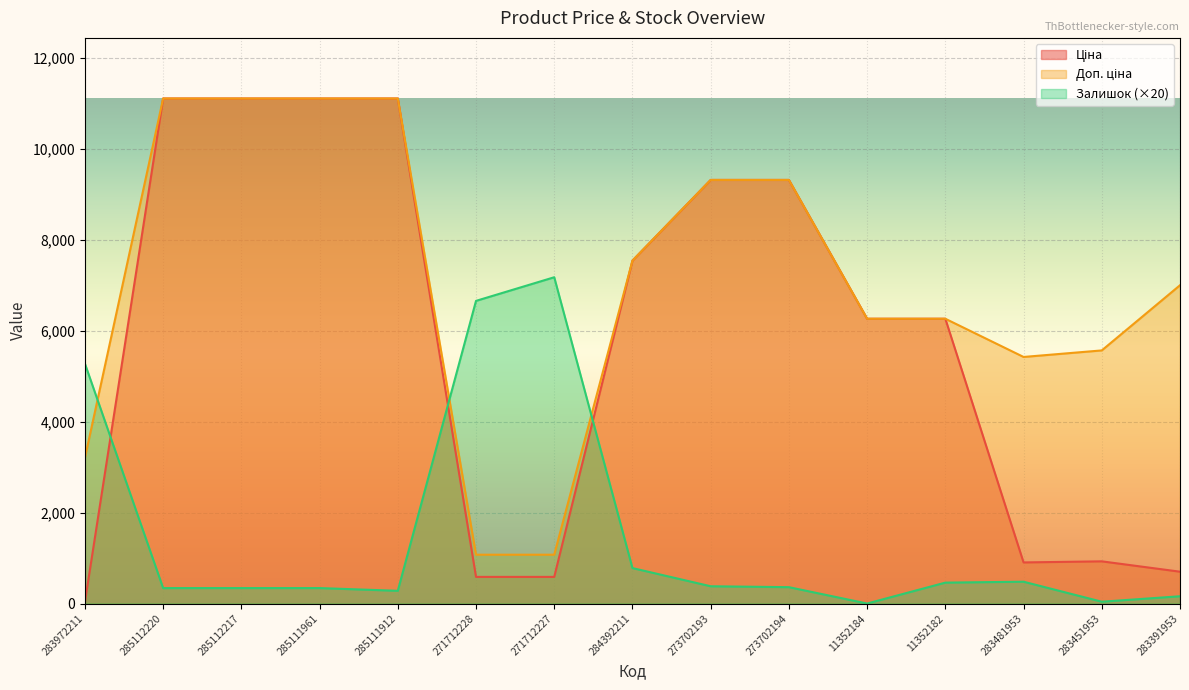

True or false: Ціна and Доп. ціна cross at least once.

False